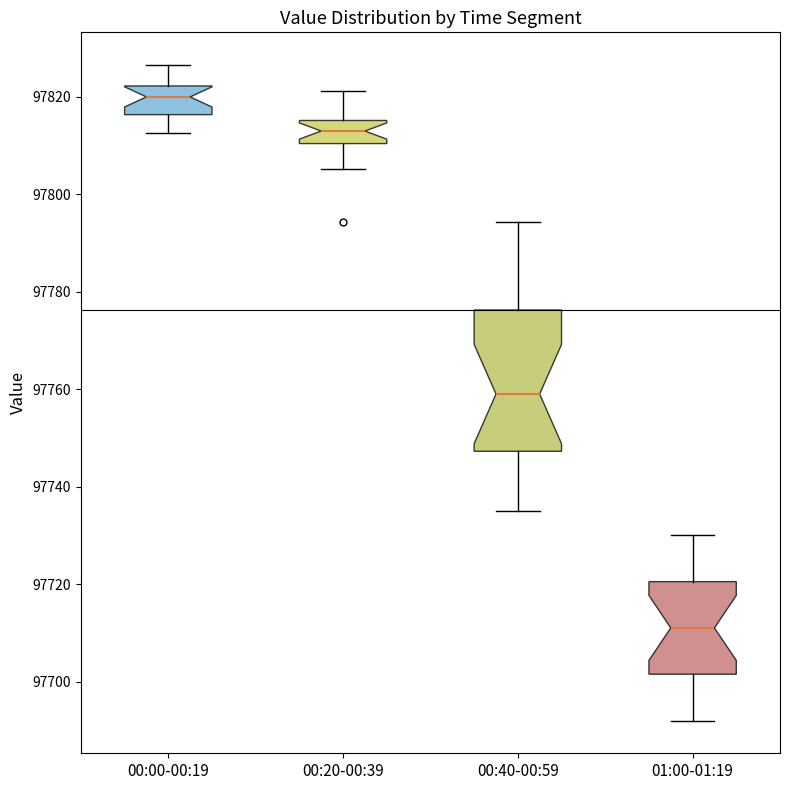

Reading left to right, transcribe this box plot: for each box, give where its median line is, the range the box spans, and where its two whiskers end, as read against the y-axis. The values are not printed on the chart, so give them approximately, as read against the axis.

00:00-00:19: median 97820, box 97816 to 97822, whiskers 97812 to 97826
00:20-00:39: median 97812, box 97810 to 97816, whiskers 97806 to 97822
00:40-00:59: median 97760, box 97748 to 97776, whiskers 97736 to 97794
01:00-01:19: median 97712, box 97702 to 97720, whiskers 97692 to 97730